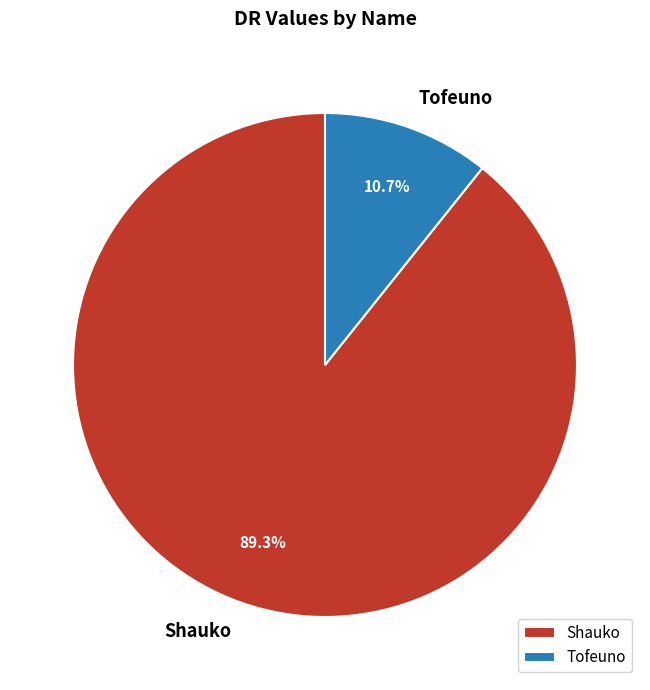

To the nearest percent, what is the average slice percentage?

50%